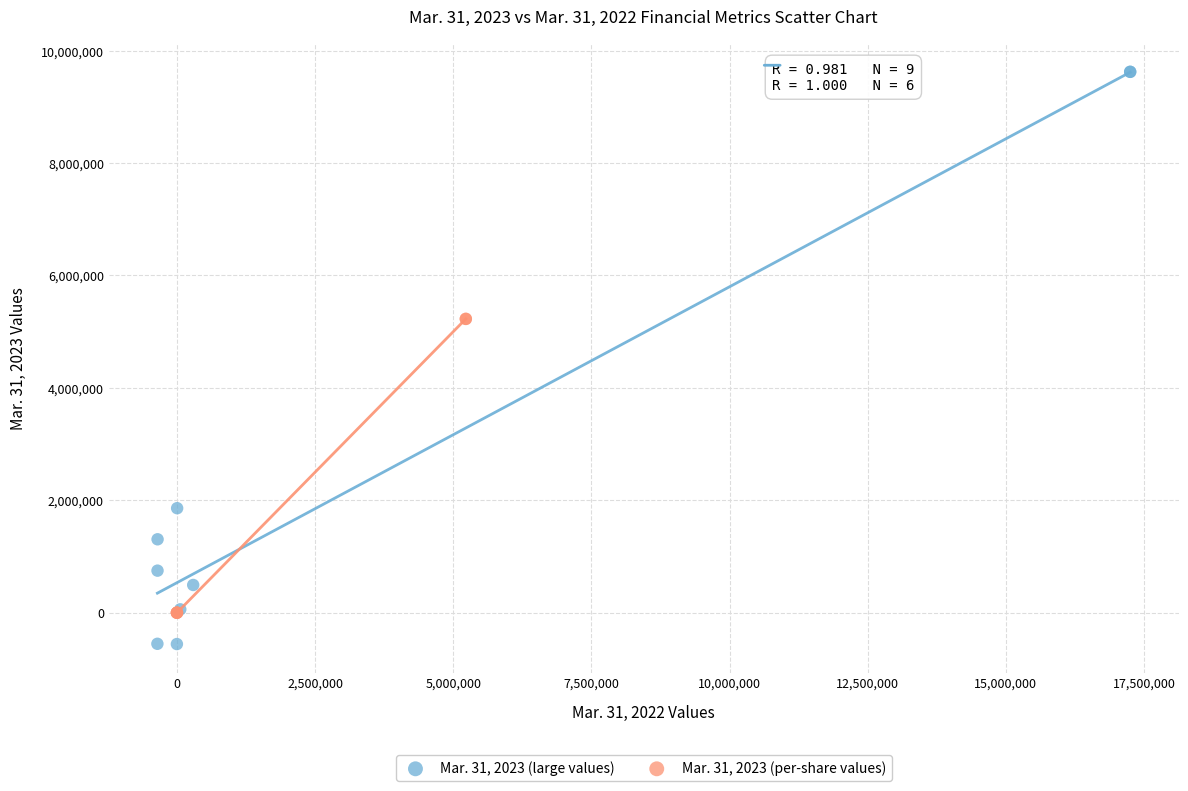

Which series reaches the maximum Y coordinate?

Mar. 31, 2023 (large values)